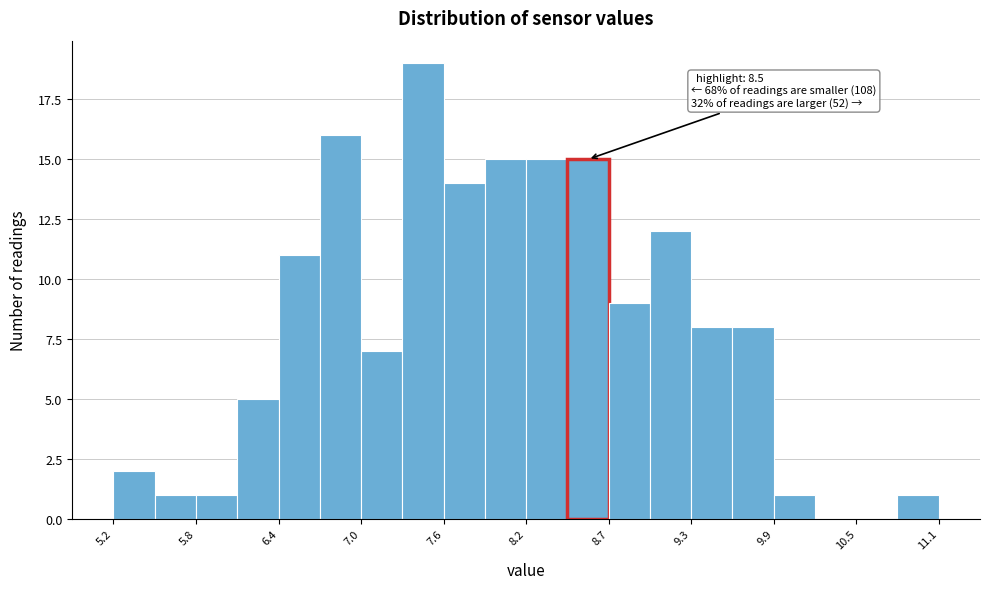

Around what value on the x-axis is the tallest bar? Give the approximate position of its centre, as read against the axis.

7.4